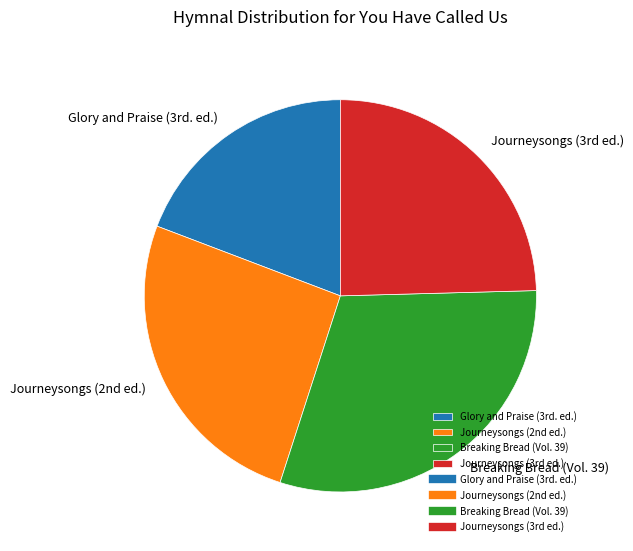

What is the smallest slice in the pie chart?

Glory and Praise (3rd. ed.)